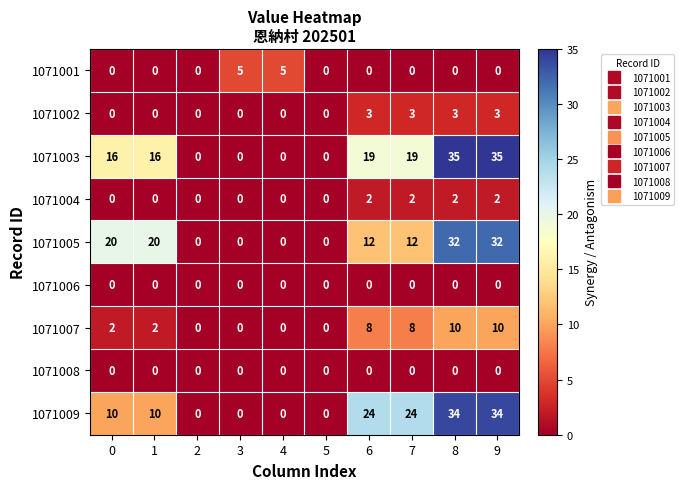

Which series has the largest range (max minus min)?

1071003